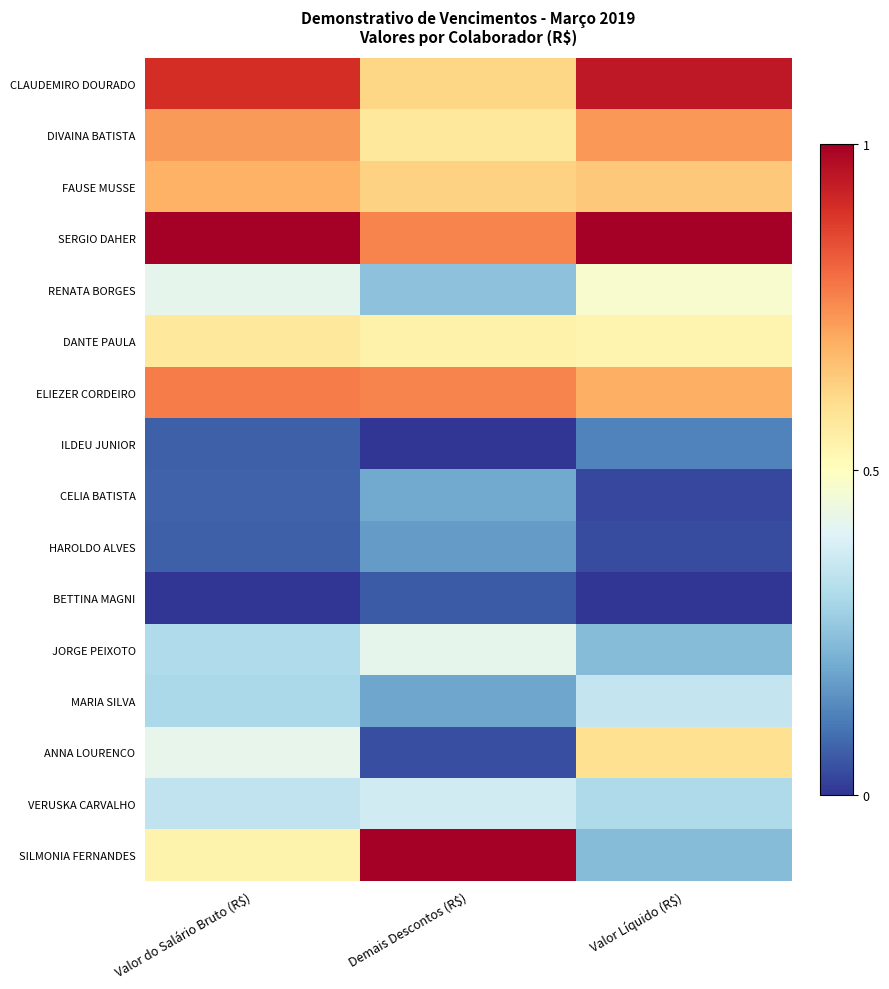

Between Demais Descontos (R$) and Valor Líquido (R$), which series saw the biggest shift?

SILMONIA FERNANDES